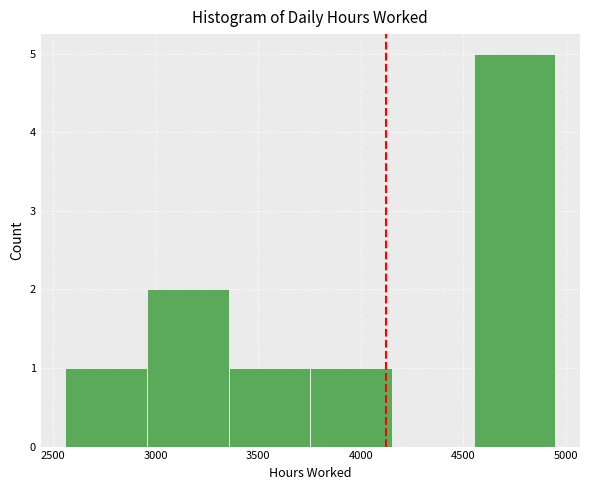

Which range on the x-axis has the tallest bar?

4550 to 4950